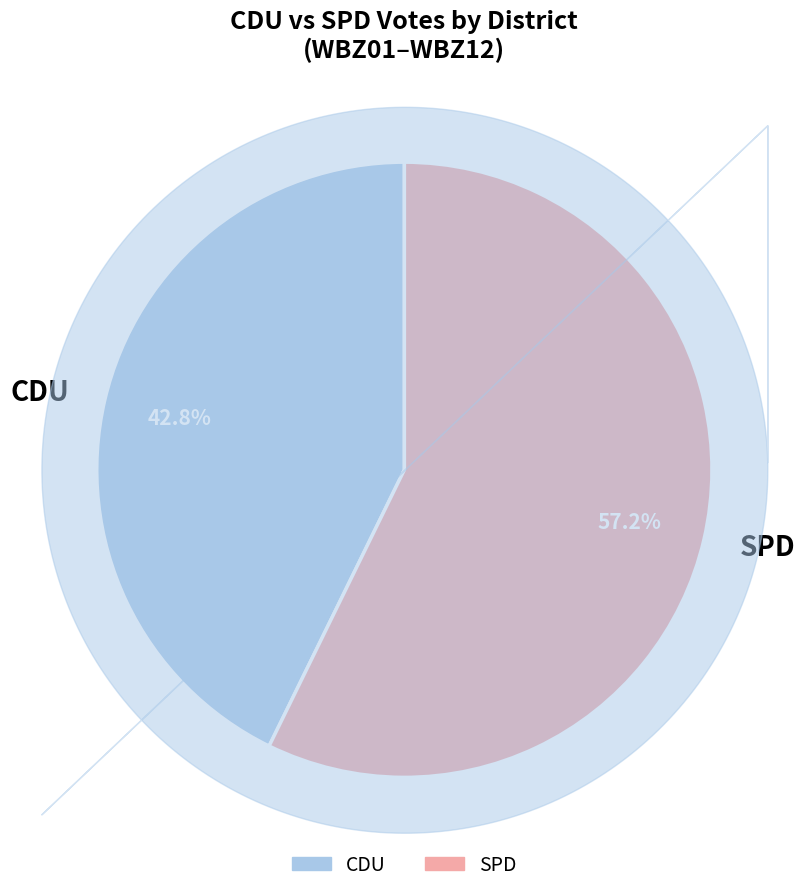

Rank the categories by value from highest to lowest.

SPD, CDU